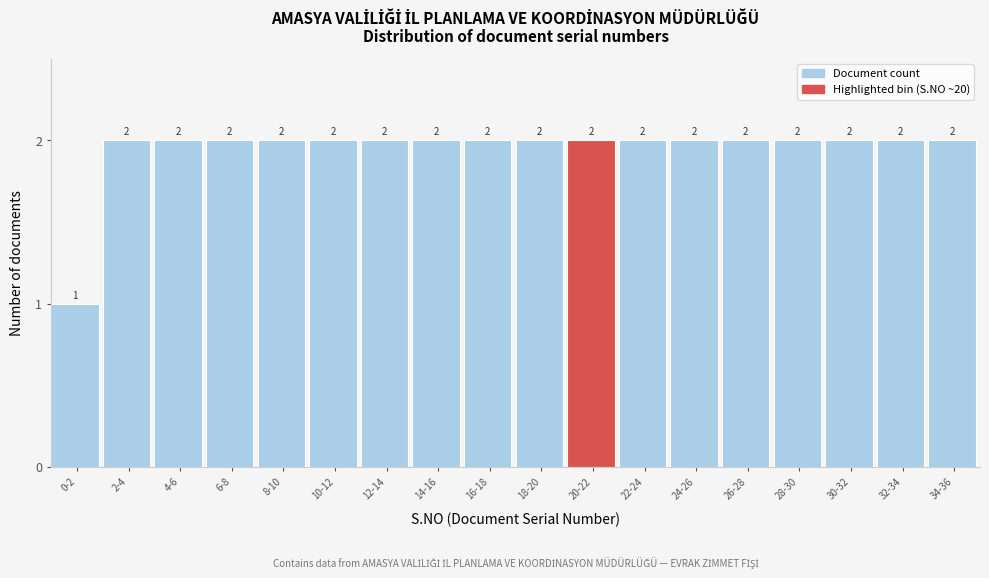

Reading left to right, extract all data points from this chart.

0-2=1	2-4=2	4-6=2	6-8=2	8-10=2	10-12=2	12-14=2	14-16=2	16-18=2	18-20=2	20-22=2	22-24=2	24-26=2	26-28=2	28-30=2	30-32=2	32-34=2	34-36=2